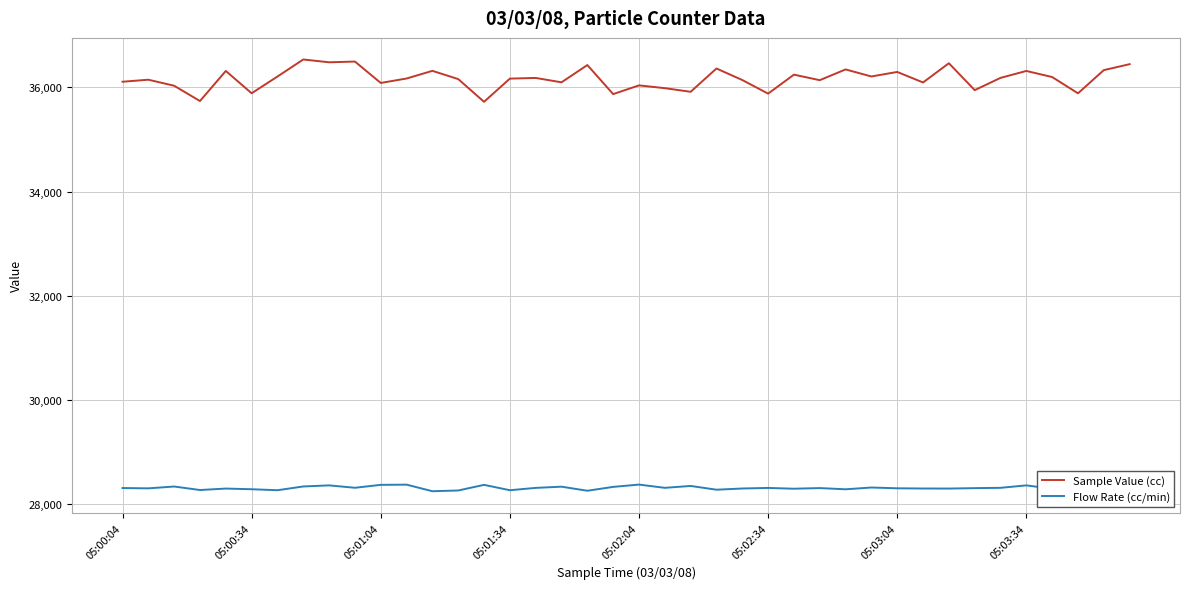

List the series in order of their overall mean, highest first.

Sample Value (cc), Flow Rate (cc/min)